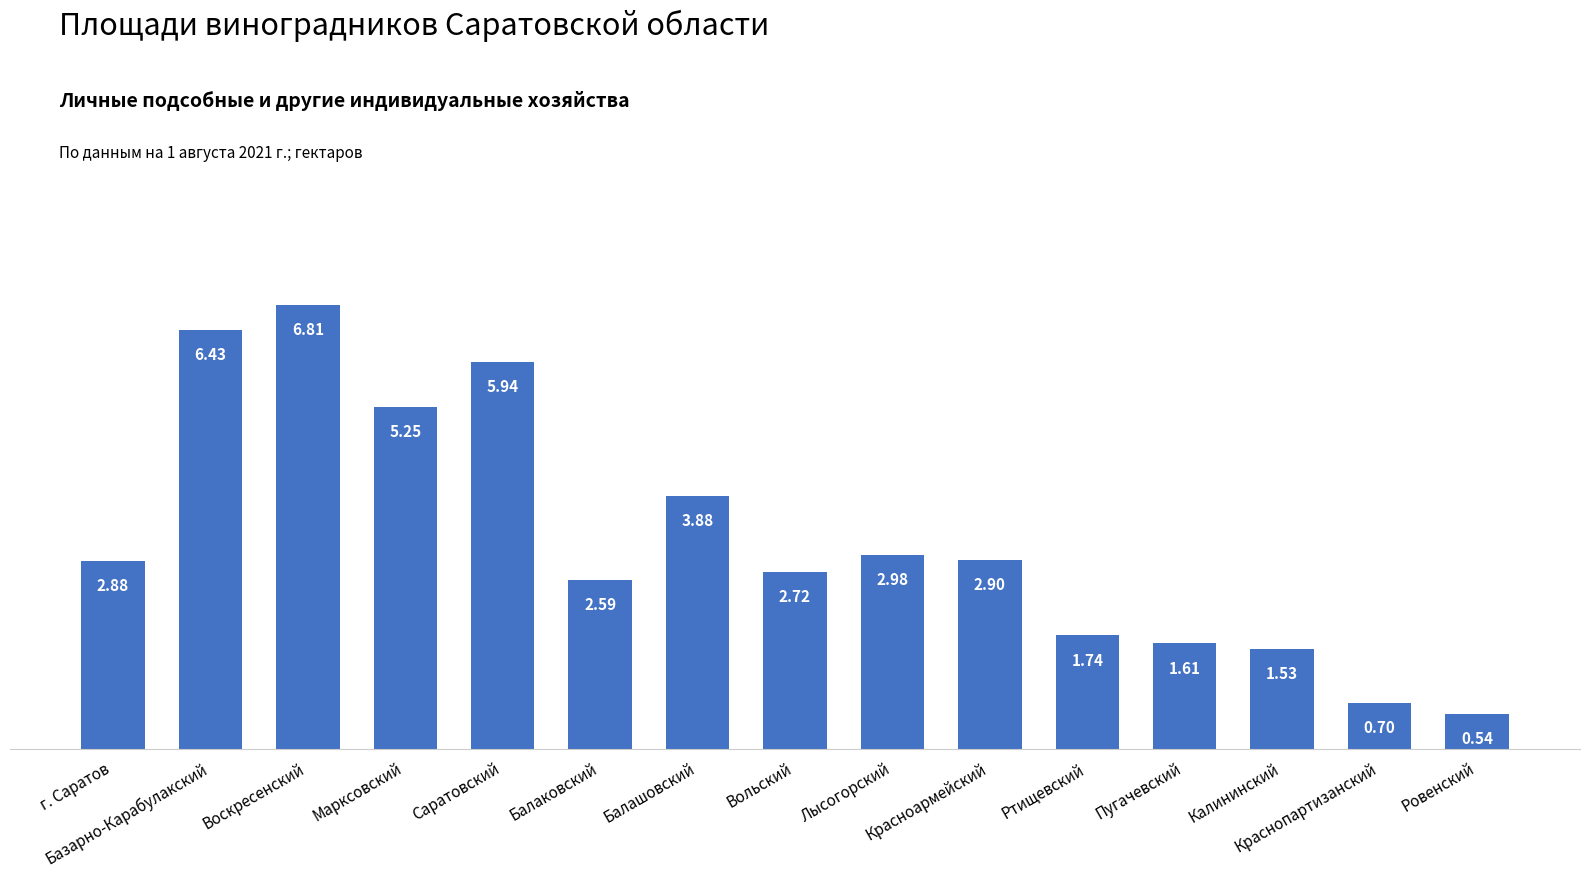

True or false: the data shows 6.8 at Воскресенский.

True